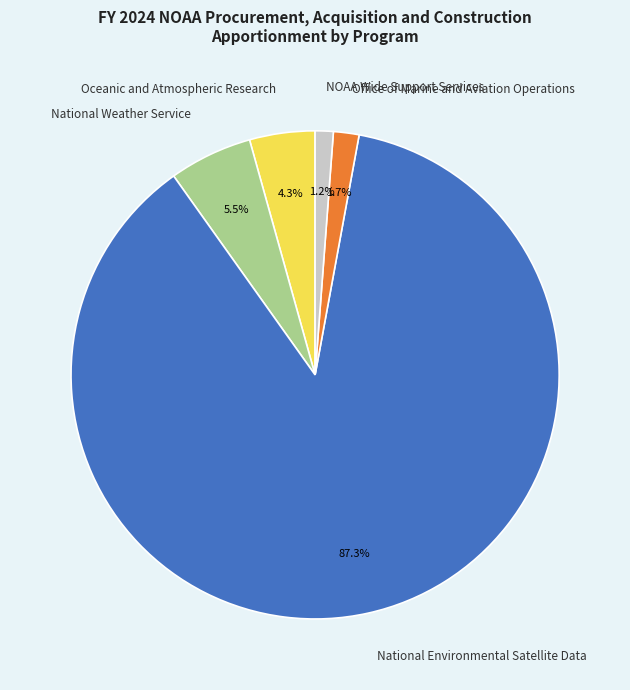

What percentage is the Office of Marine and Aviation Operations slice, to the nearest percent?

2%